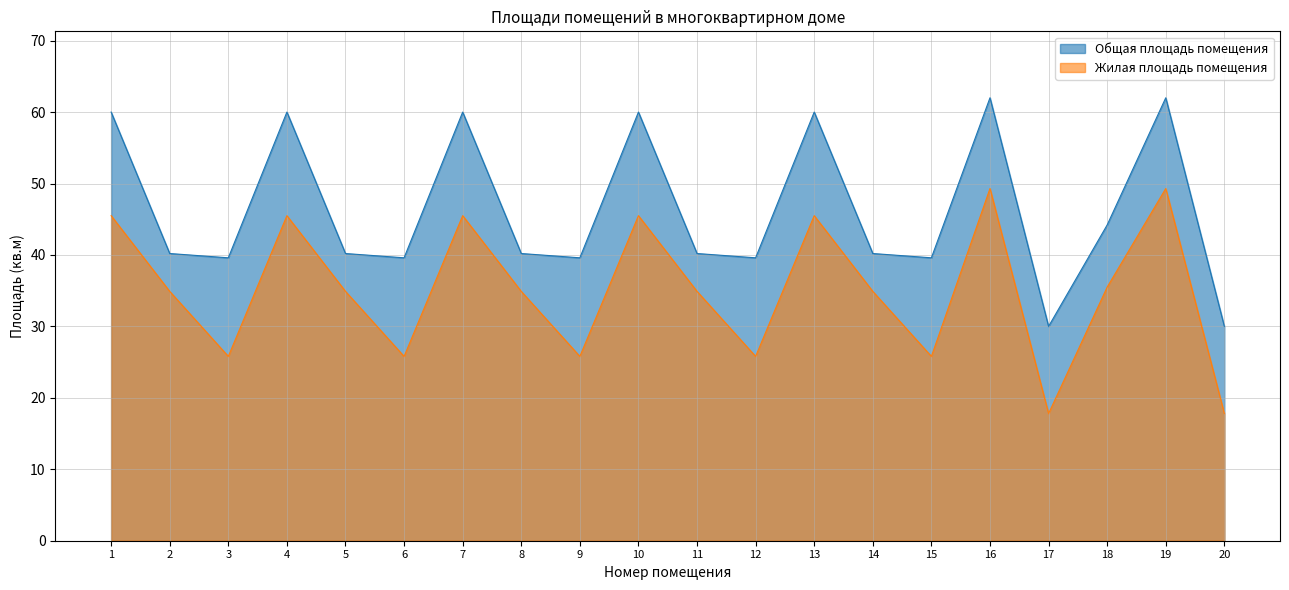

Which series has the largest total across all categories?

Общая площадь помещения